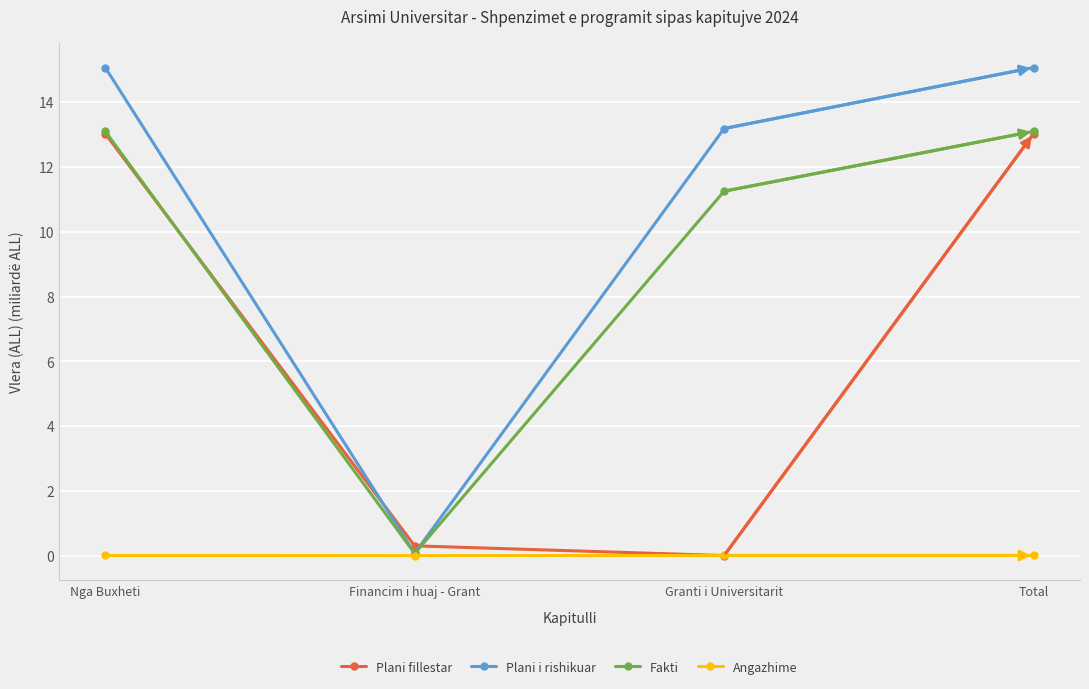

The value of Fakti at Nga Buxheti is 17.8. True or false?

False